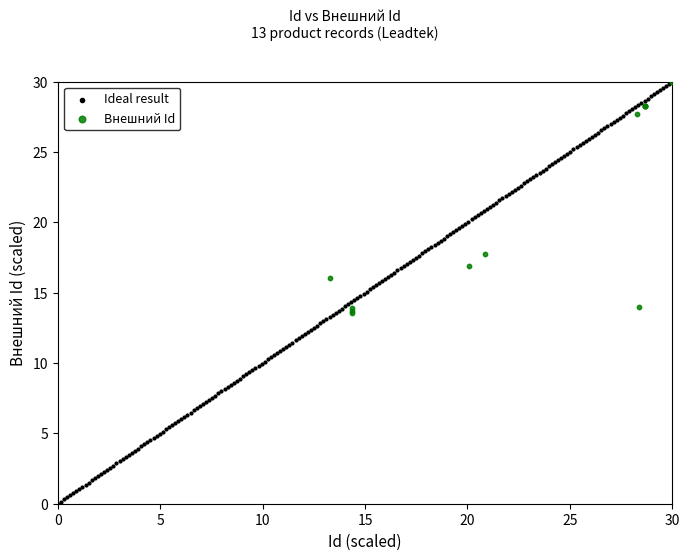

Which series has the widest spread of Y values?

Ideal result